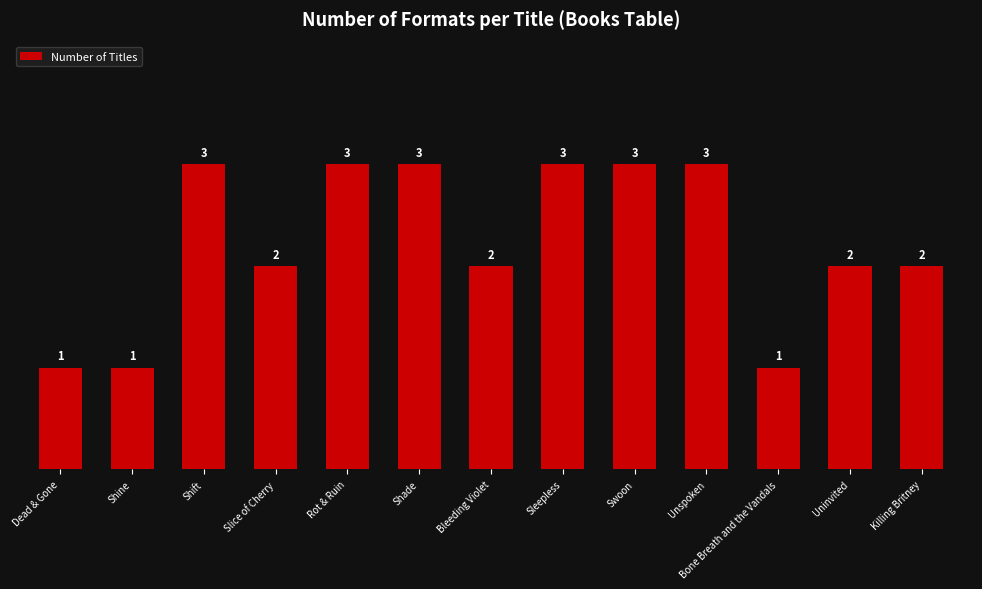

What is the maximum value shown in the chart?

3